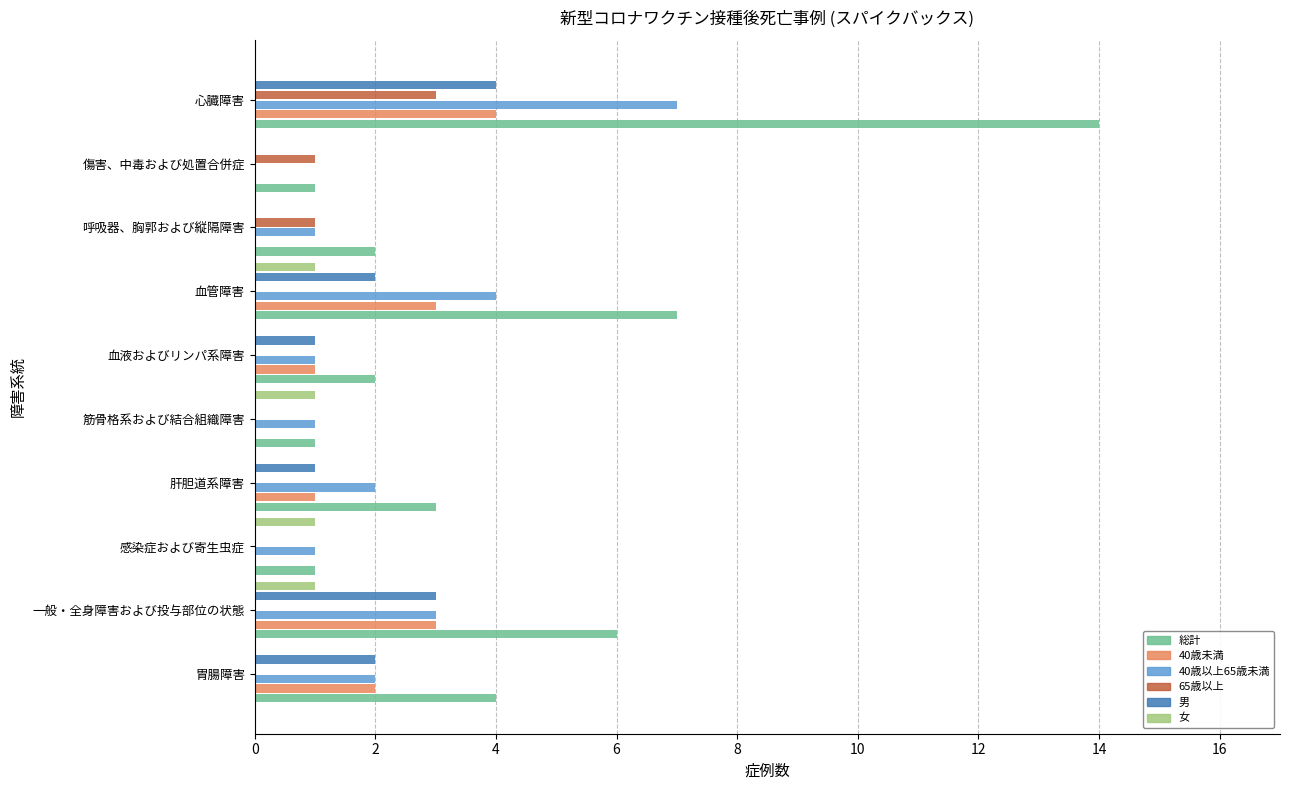

Which label corresponds to the largest value in the chart?

心臓障害